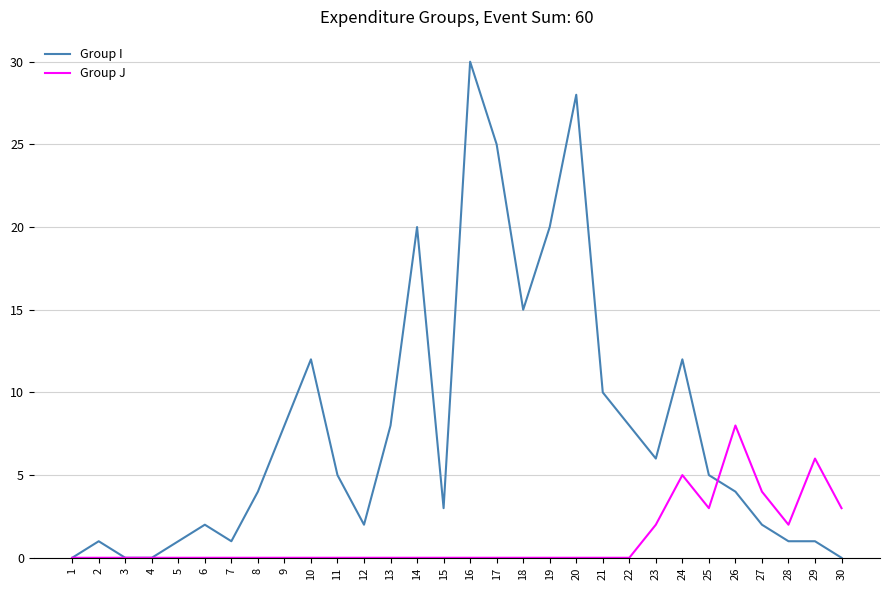

True or false: Group J has more than 1 interior local peaks.

True